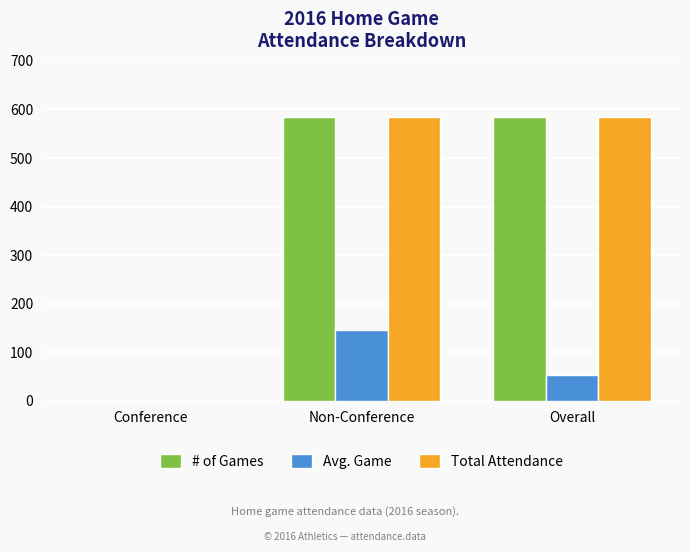

Reading right to left, transcribe all the data shown in this chart.

# of Games: 584	584	0
Avg. Game: 53	146	0
Total Attendance: 584	584	0